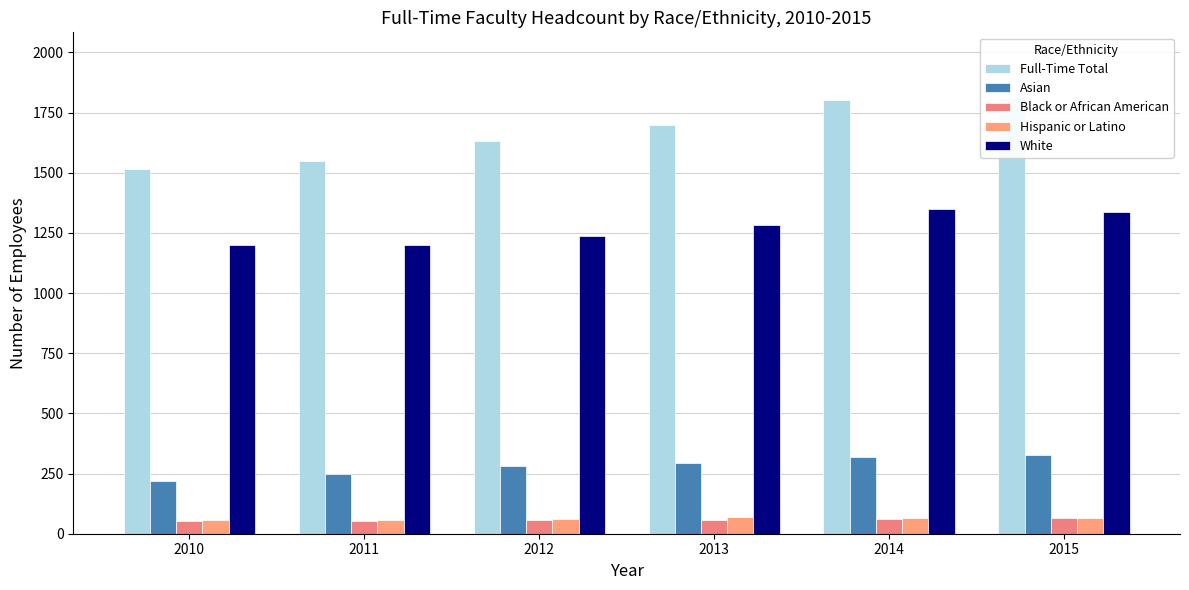

How many data points in Full-Time Total are above 1698?

2